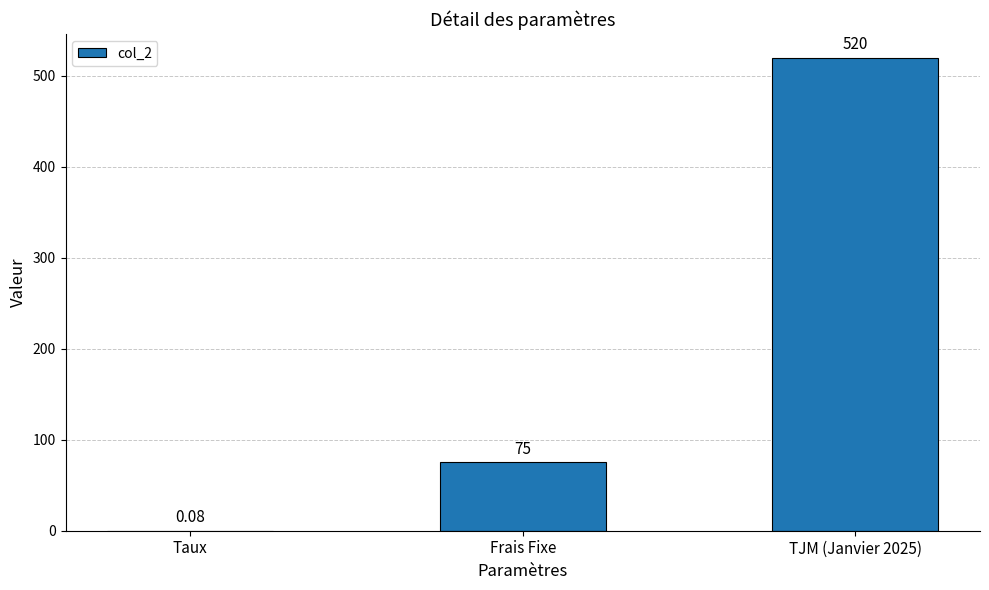

Where is the data nearest to the value 260?

Frais Fixe